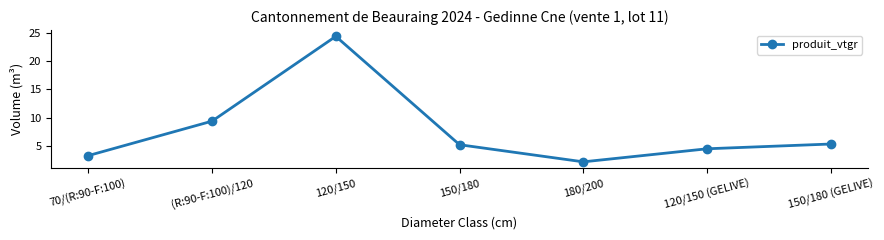

Where is the first local maximum?

120/150